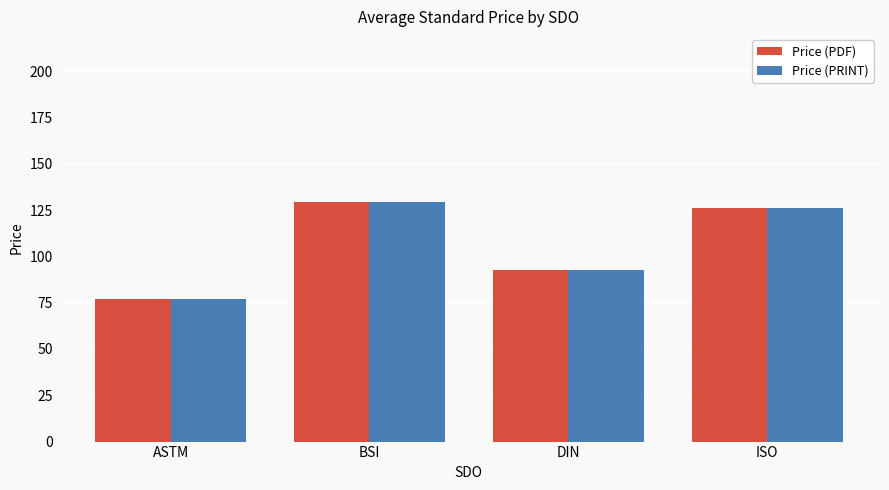

The Price (PRINT) series shows 17.6 at ASTM. True or false?

False